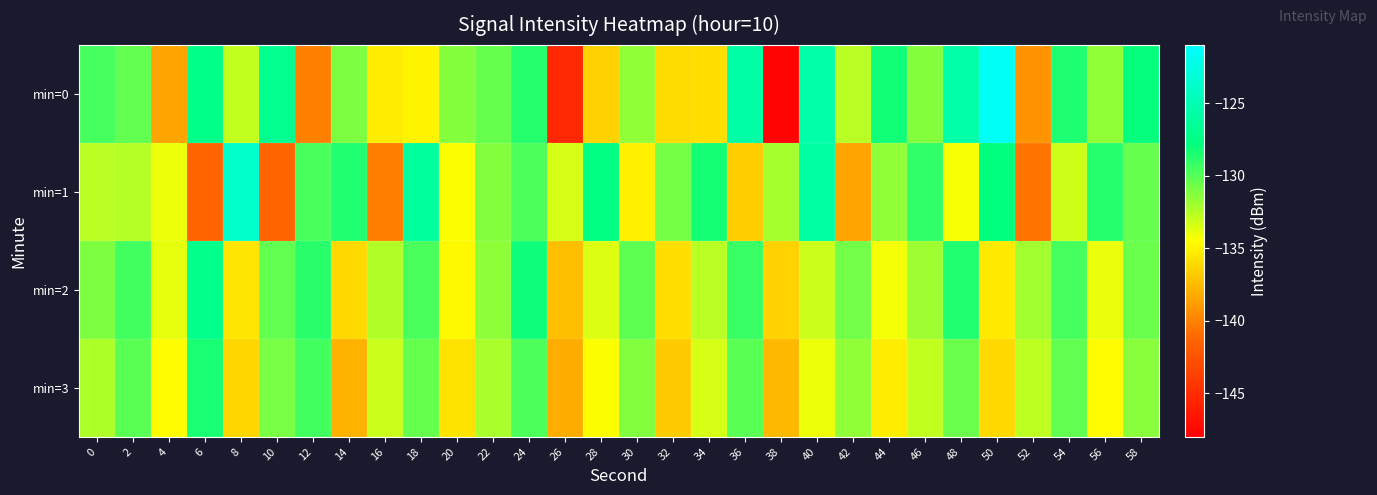

Which series changed the most between 36 and 46?

min=1